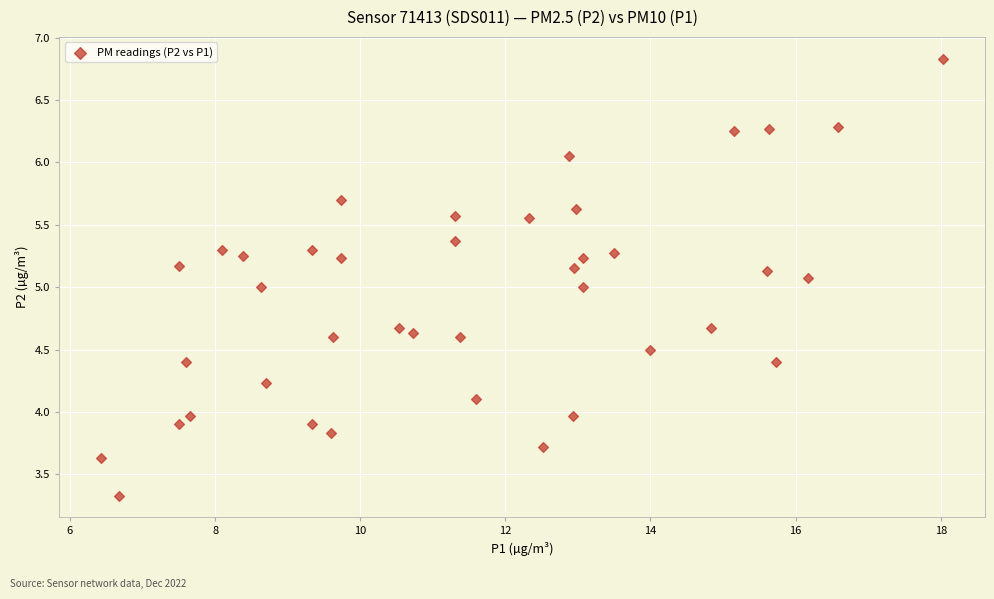

What is the range of X values (max minus min)?

11.6